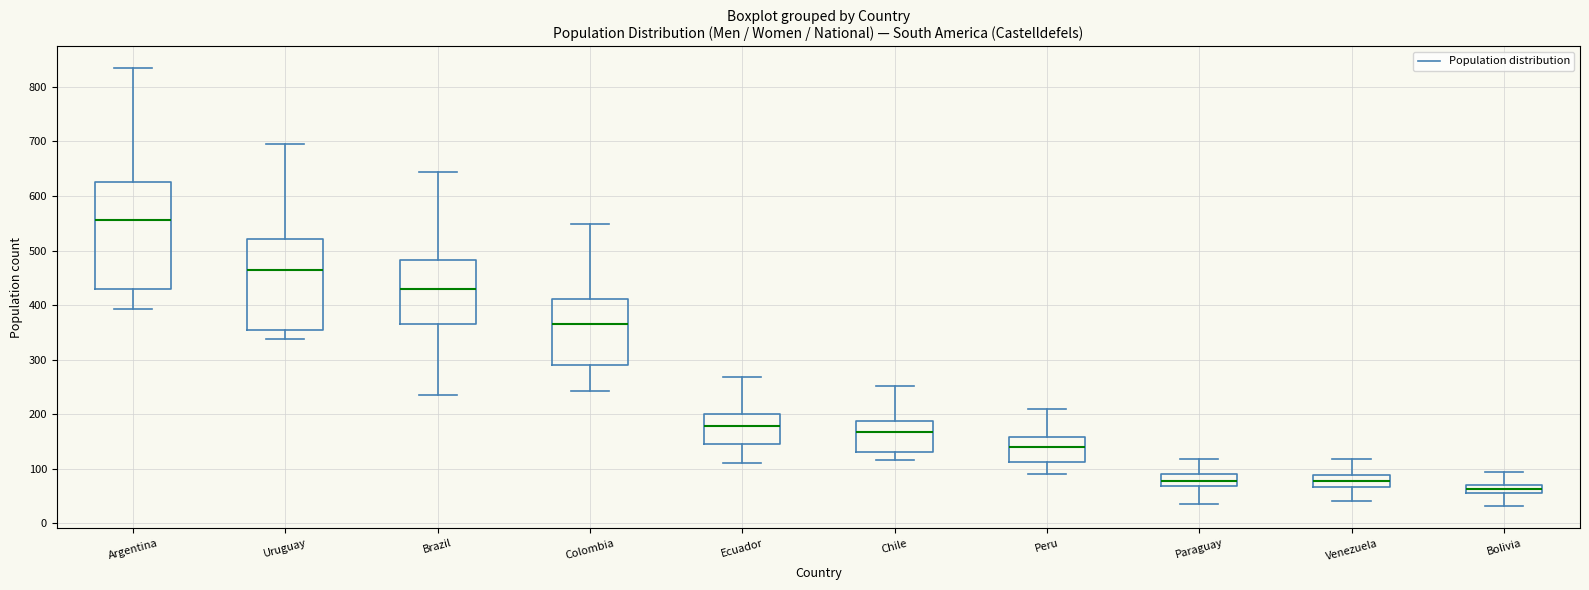

Reading left to right, transcribe this box plot: for each box, give where its median line is, the range the box spans, and where its two whiskers end, as read against the y-axis. The values are not printed on the chart, so give them approximately, as read against the axis.

Argentina: median 560, box 430 to 630, whiskers 390 to 830
Uruguay: median 460, box 350 to 520, whiskers 340 to 700
Brazil: median 430, box 370 to 480, whiskers 240 to 640
Colombia: median 370, box 290 to 410, whiskers 240 to 550
Ecuador: median 180, box 150 to 200, whiskers 110 to 270
Chile: median 170, box 130 to 190, whiskers 120 to 250
Peru: median 140, box 110 to 160, whiskers 90 to 210
Paraguay: median 80, box 70 to 90, whiskers 40 to 120
Venezuela: median 80, box 70 to 90, whiskers 40 to 120
Bolivia: median 60, box 50 to 70, whiskers 30 to 90